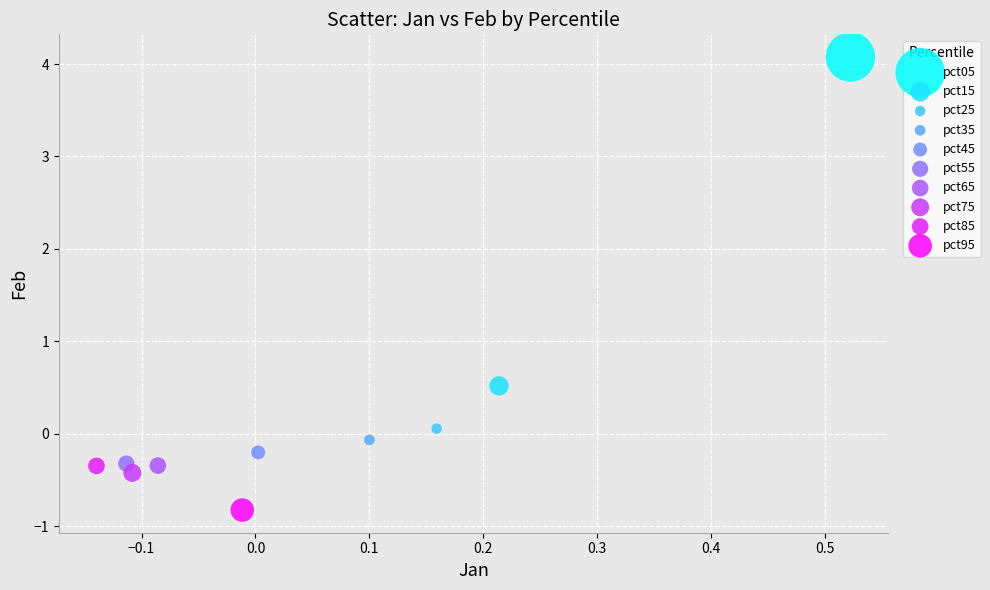

What are all the series names shown in the legend?

pct05, pct15, pct25, pct35, pct45, pct55, pct65, pct75, pct85, pct95